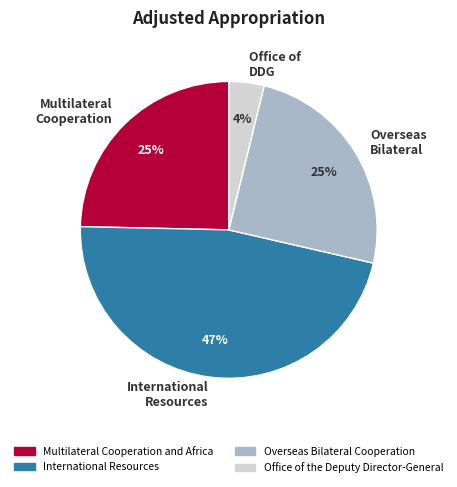

Which category has the biggest portion of the pie?

International Resources